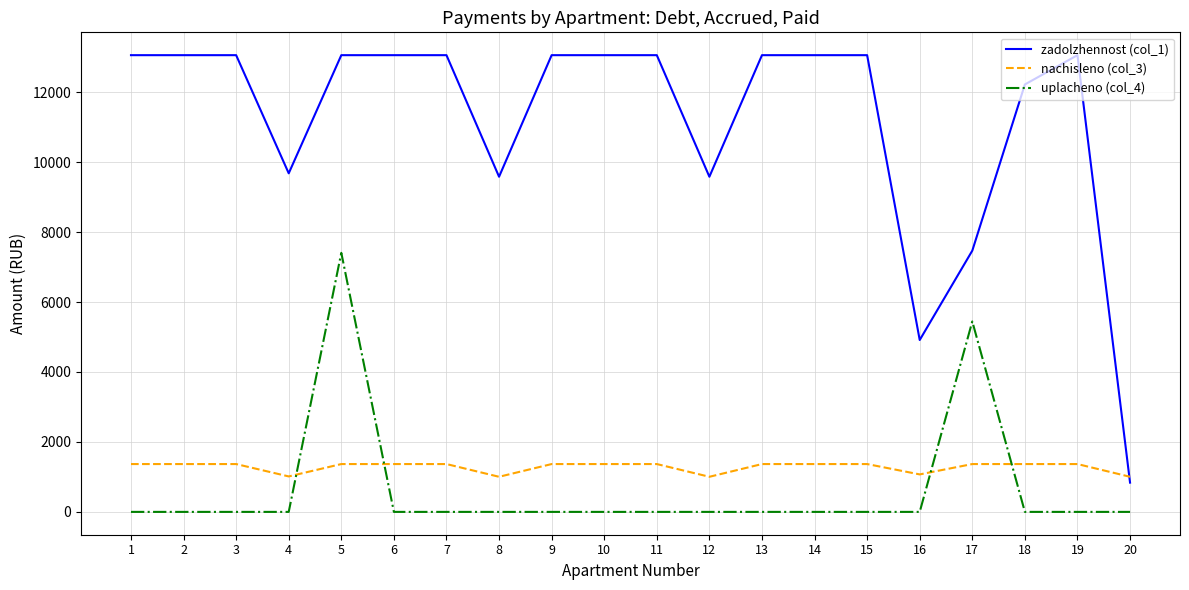

What is the difference between the maximum and minimum values in the nachisleno (col_3) series?

364.0